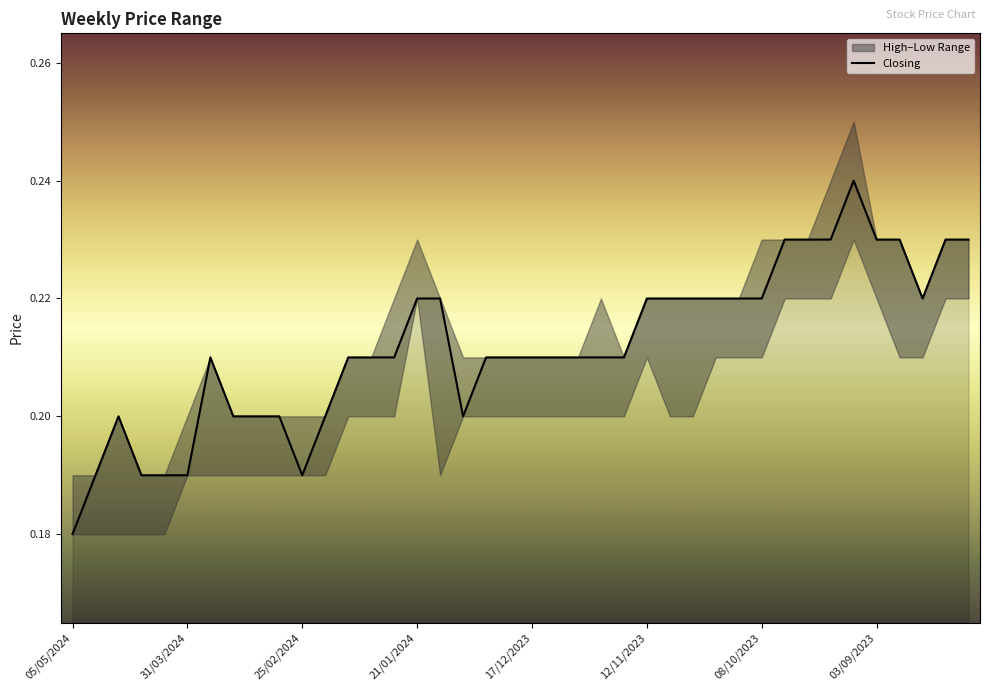

At which label is Closing closest to 0?

05/05/2024